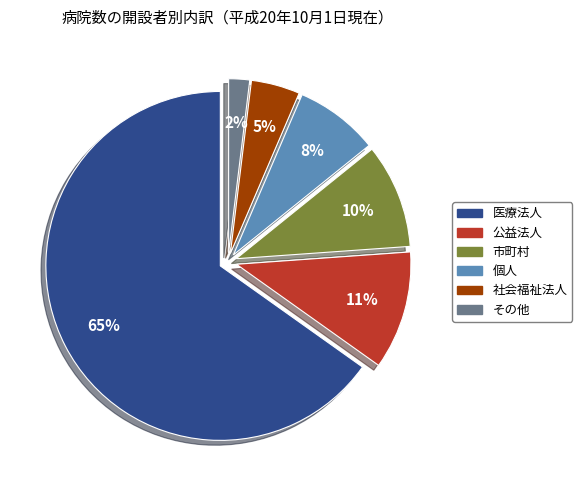

Is there any slice that represents more than half of the pie?

Yes